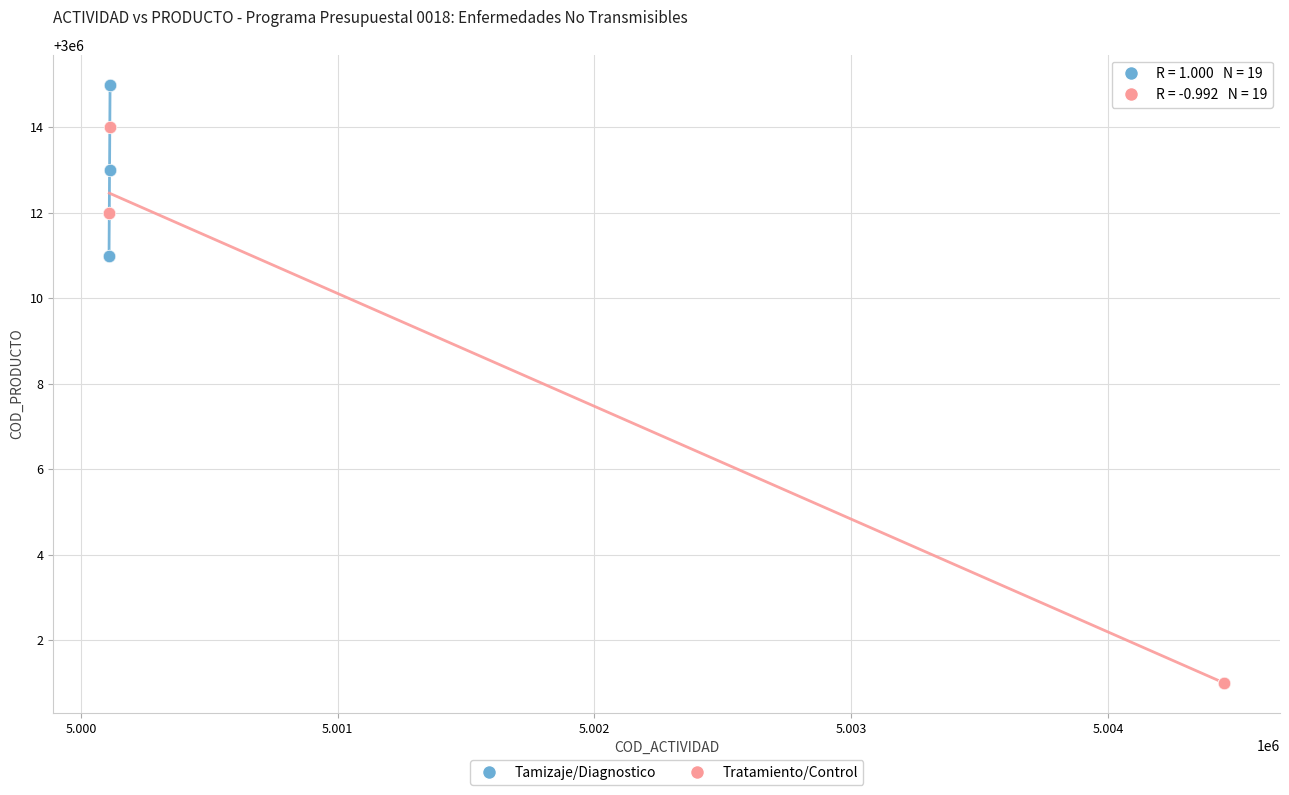

Which series has the largest Y range (max minus min)?

Tratamiento/Control